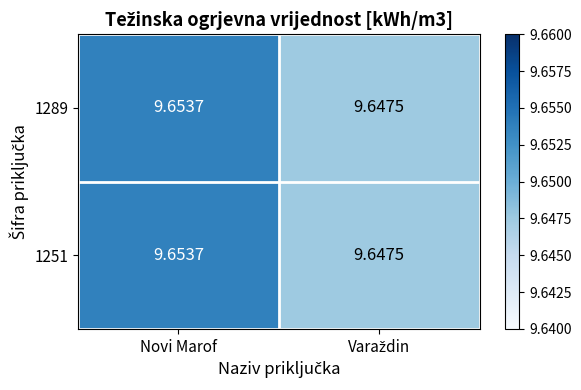

At which category is the sum across all series the highest?

Novi Marof